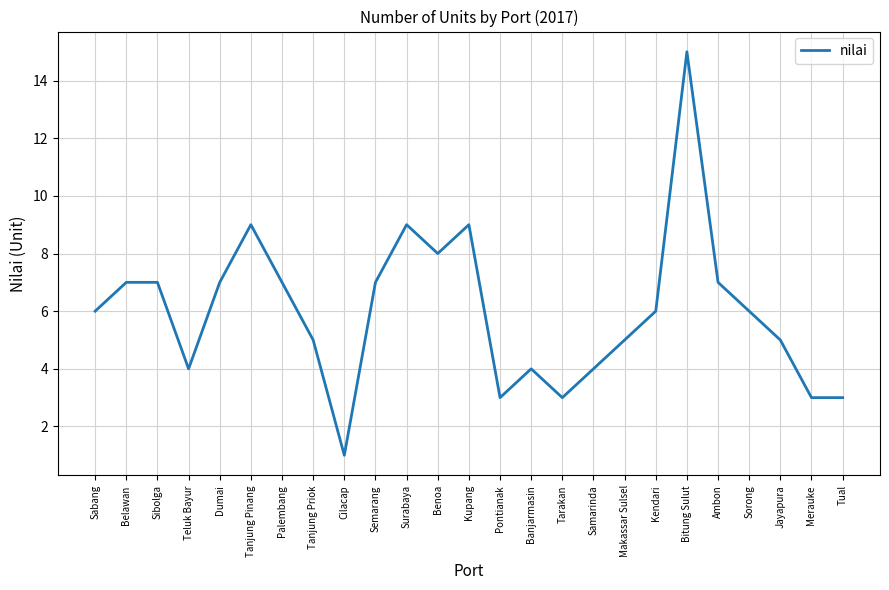

What is the maximum value shown in the chart?

15